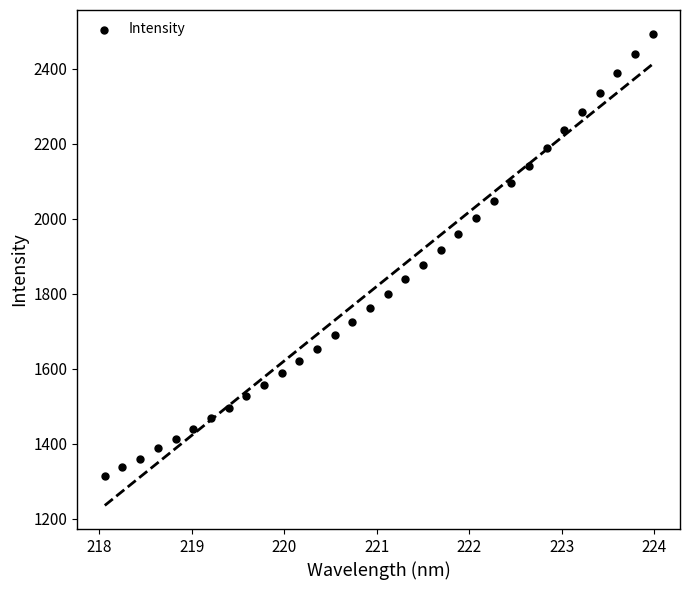

What is the range of Y values (max minus min)?

1180.7